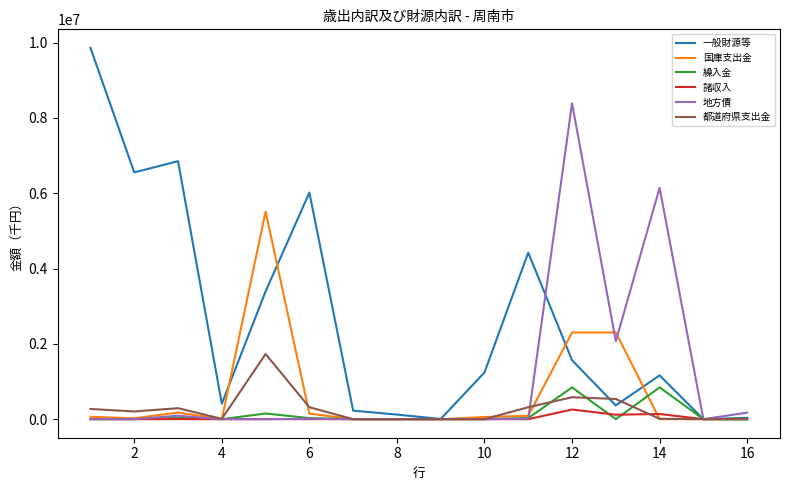

List the series in order of their peak value, lowest first.

諸収入, 繰入金, 都道府県支出金, 国庫支出金, 地方債, 一般財源等